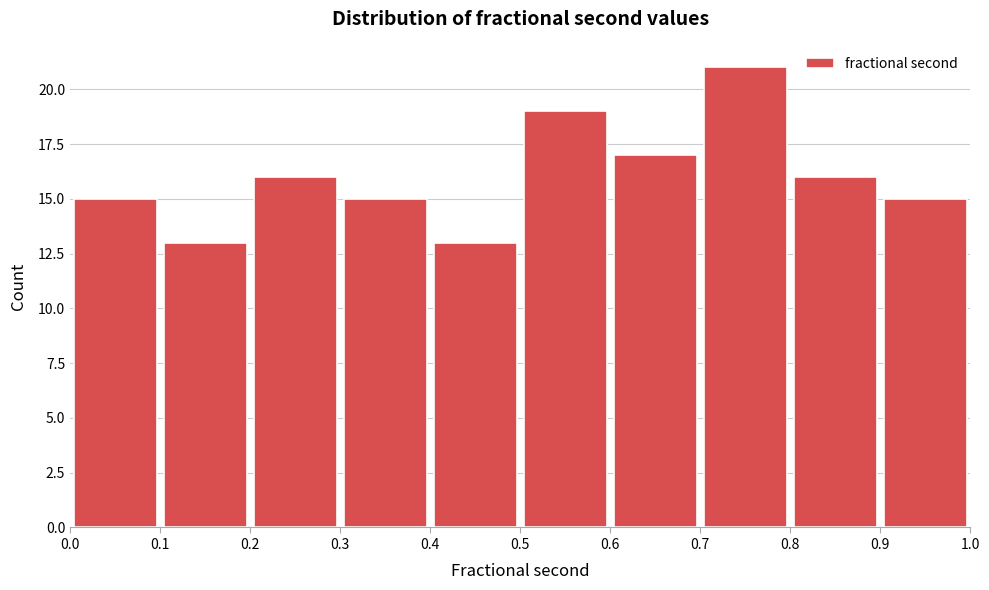

Over which range of the x-axis is the bar tallest?

0.7 to 0.8